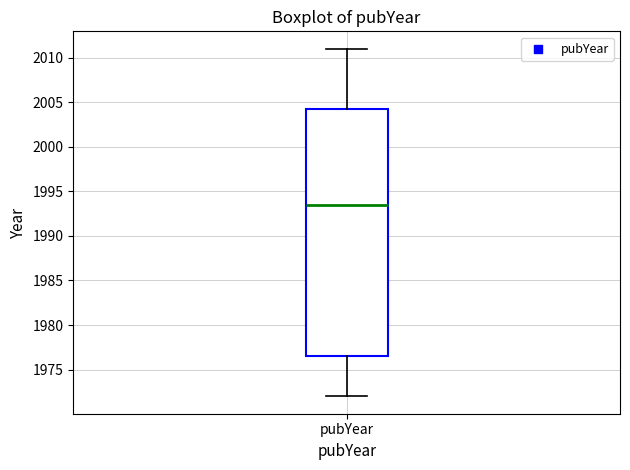

Read this box plot against the y-axis: the position of the median line, the range covered by the box, and the ends of both whiskers. The values are not printed on the chart, so give them approximately, as read against the axis.

median 1993.5, box 1976.5 to 2004.5, whiskers 1972.0 to 2011.0